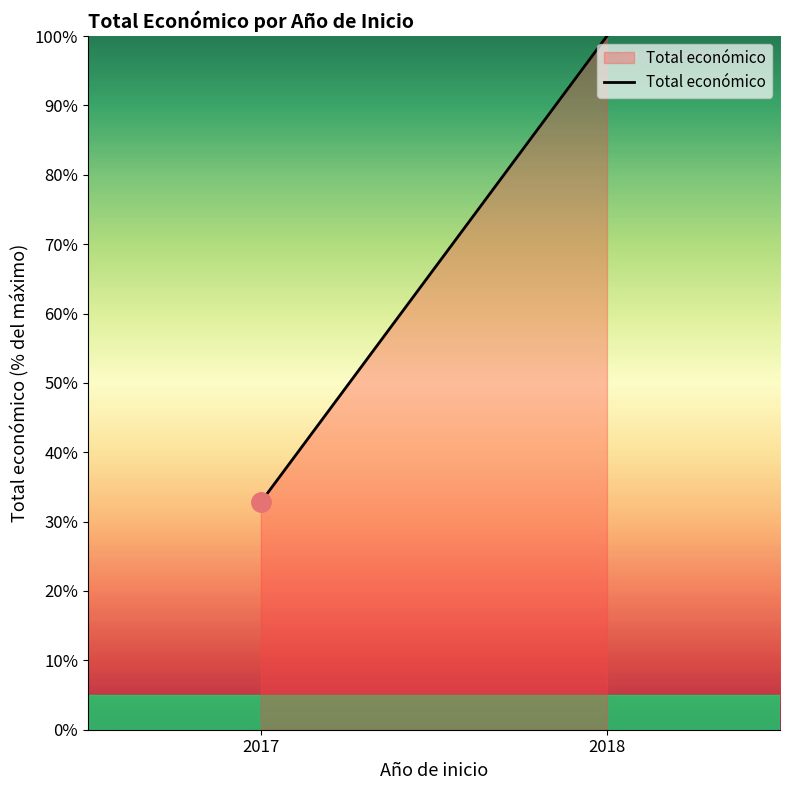

The chart shows a value of 100.0 at 2018. True or false?

True